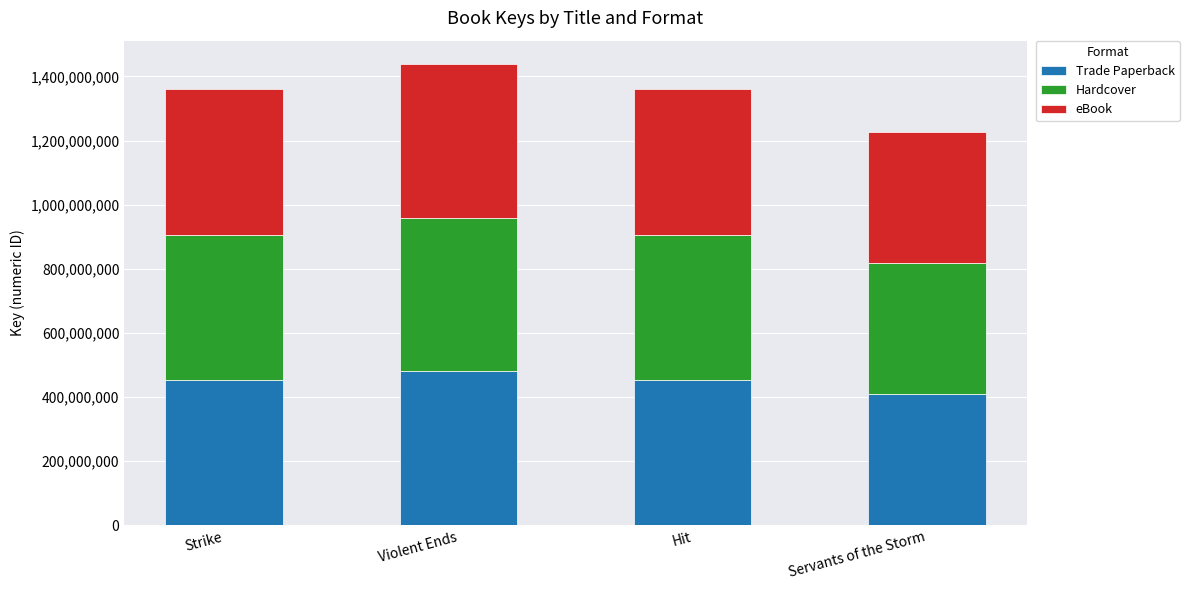

True or false: Trade Paperback has a value of 479823994 at Violent Ends.

True